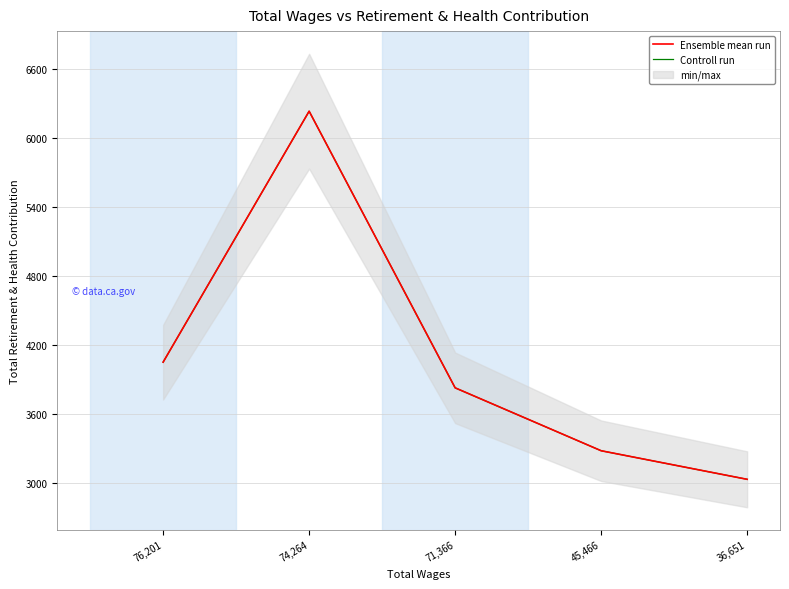

Rank the categories by Ensemble mean run value from lowest to highest.

36,651, 45,466, 71,366, 76,201, 74,264